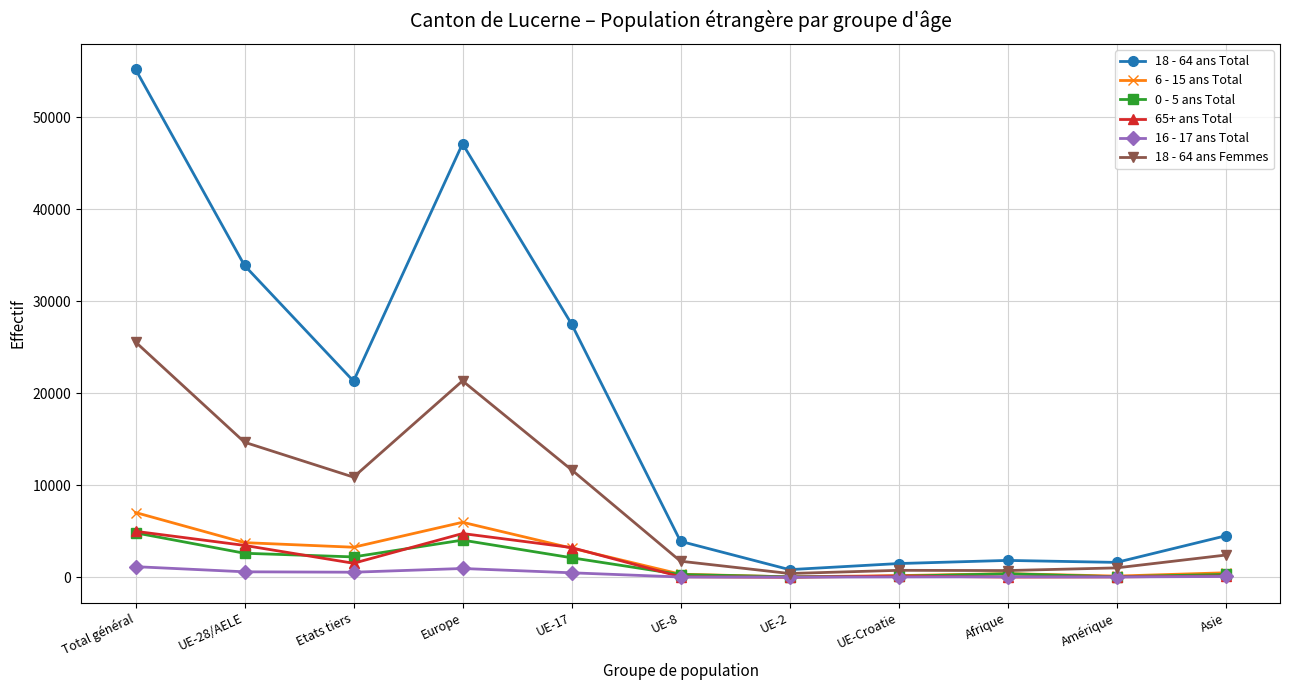

Is the value of 16 - 17 ans Total at UE-17 greater than the value of 6 - 15 ans Total at Europe?

No